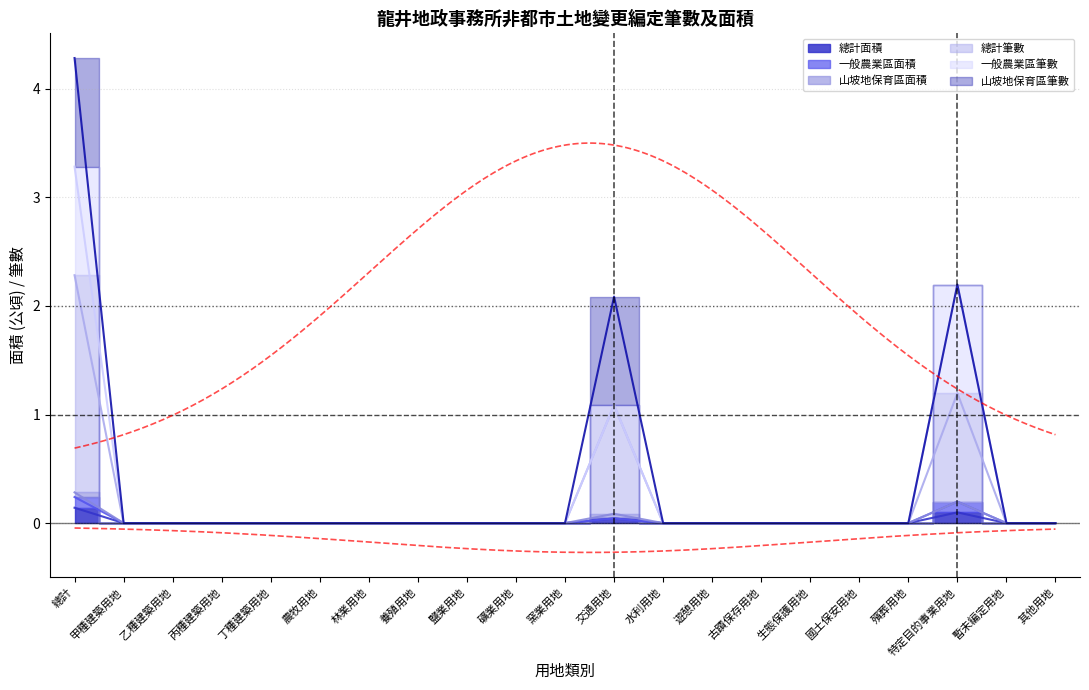

What is the difference between the maximum and second lowest values in the 總計面積 series?

0.1